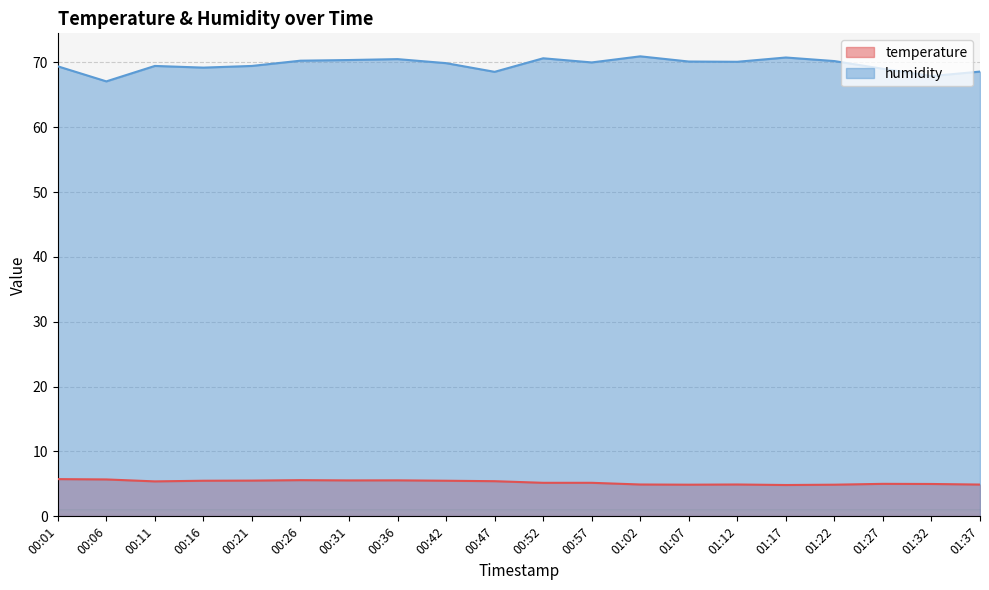

What is the sum of the temperature values at 01:17 and 01:32?

9.8